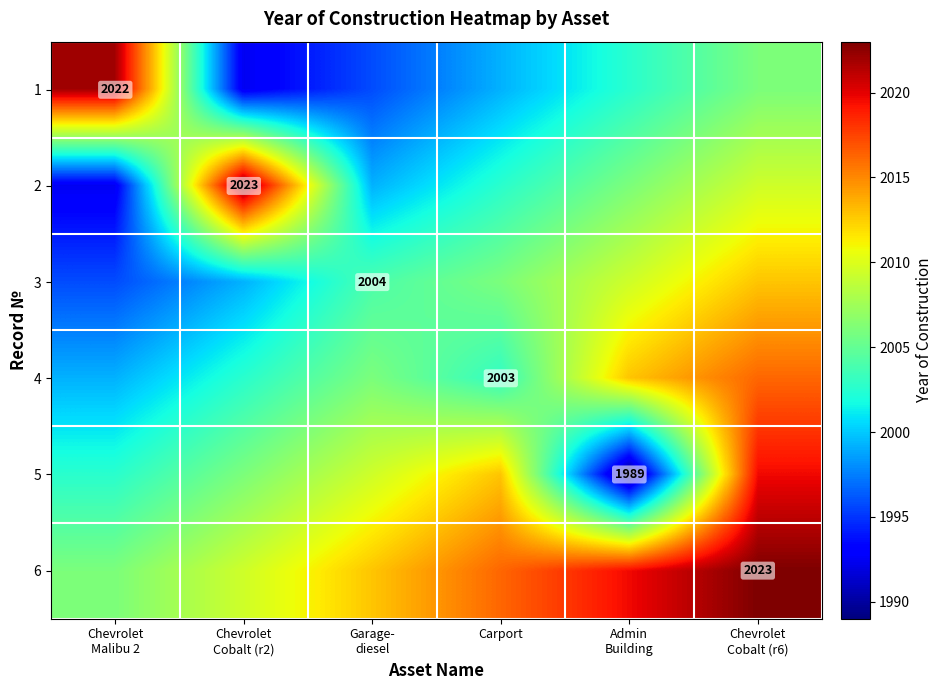

At which category is the sum across all series the highest?

Chevrolet
Cobalt (r6)